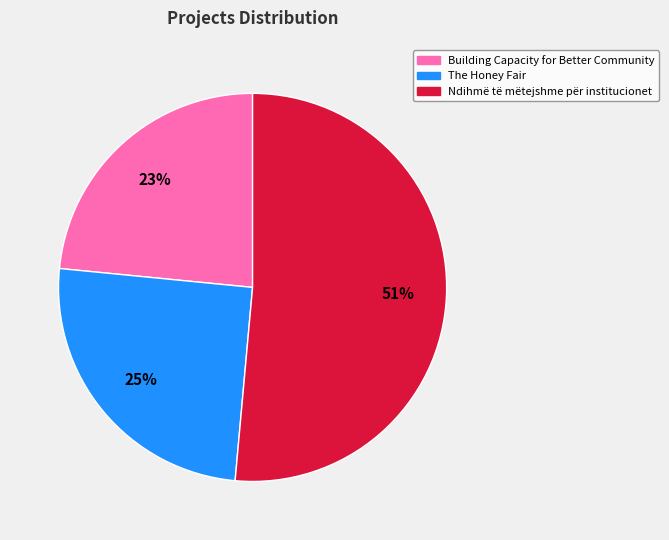

Is the sum of Ndihmë të mëtejshme për institucionet and The Honey Fair greater than half?

Yes